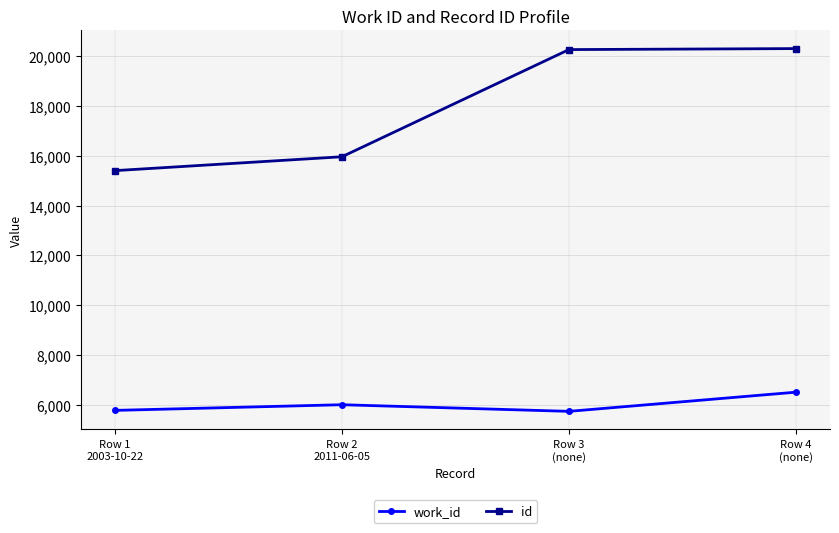

Does the chart display data point markers on the line(s)?

Yes